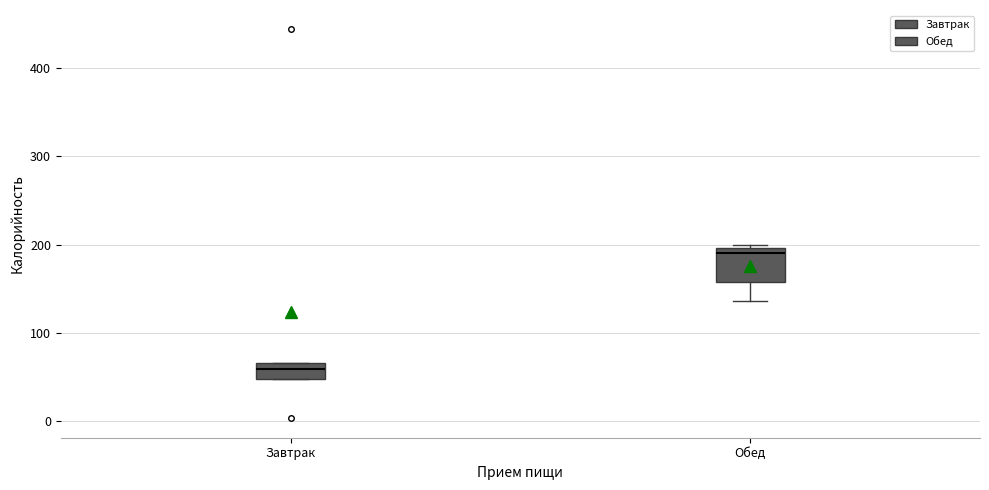

Reading left to right, read every box against the y-axis: the position of its median line, the range the box covers, and the ends of its whiskers. The values are not printed on the chart, so give them approximately, as read against the axis.

Завтрак: median 60, box 50 to 70, whiskers 50 to 70
Обед: median 190, box 160 to 200, whiskers 140 to 200 (just above the box's upper edge)